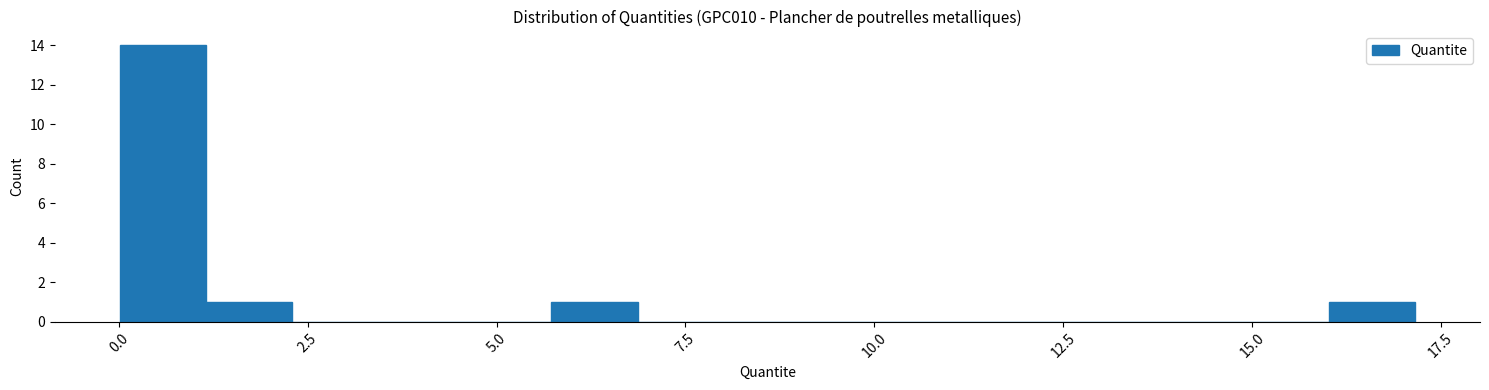

Around what value on the x-axis is the tallest bar? Give the approximate position of its centre, as read against the axis.

0.5